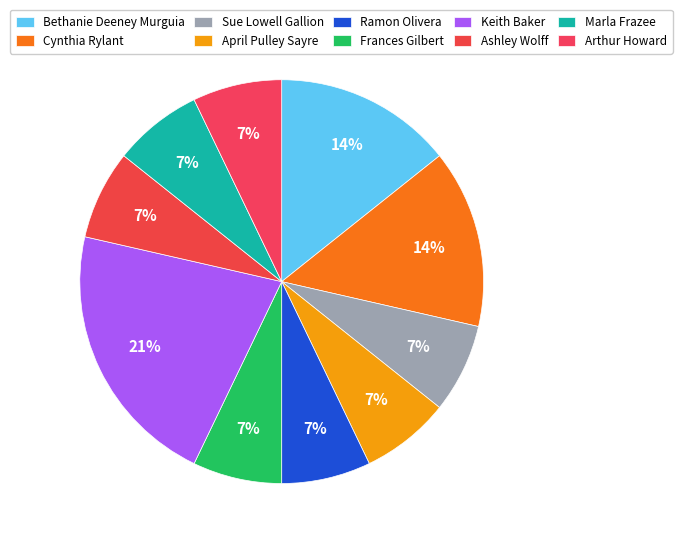

To the nearest percent, what is the average slice percentage?

10%